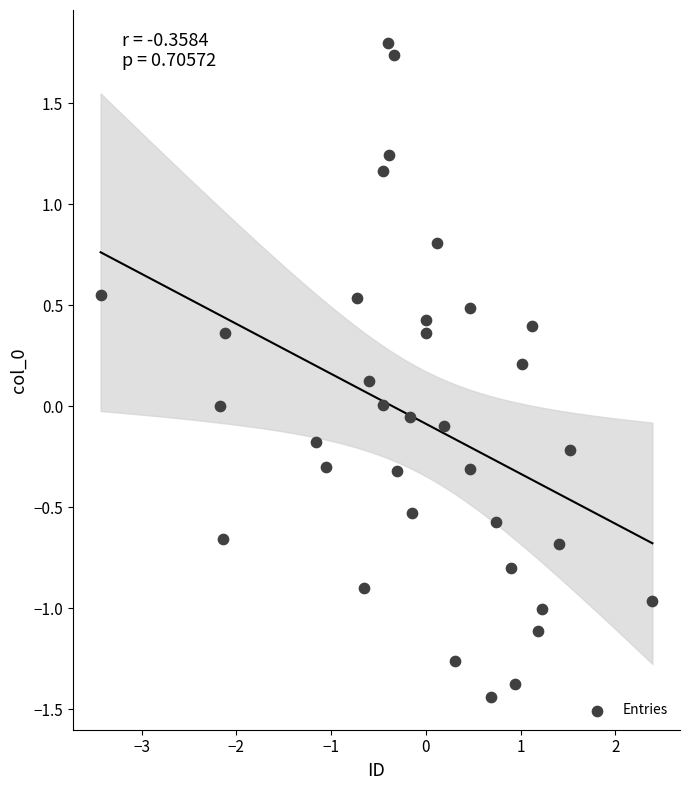

What is the range of Y values (max minus min)?

3.2